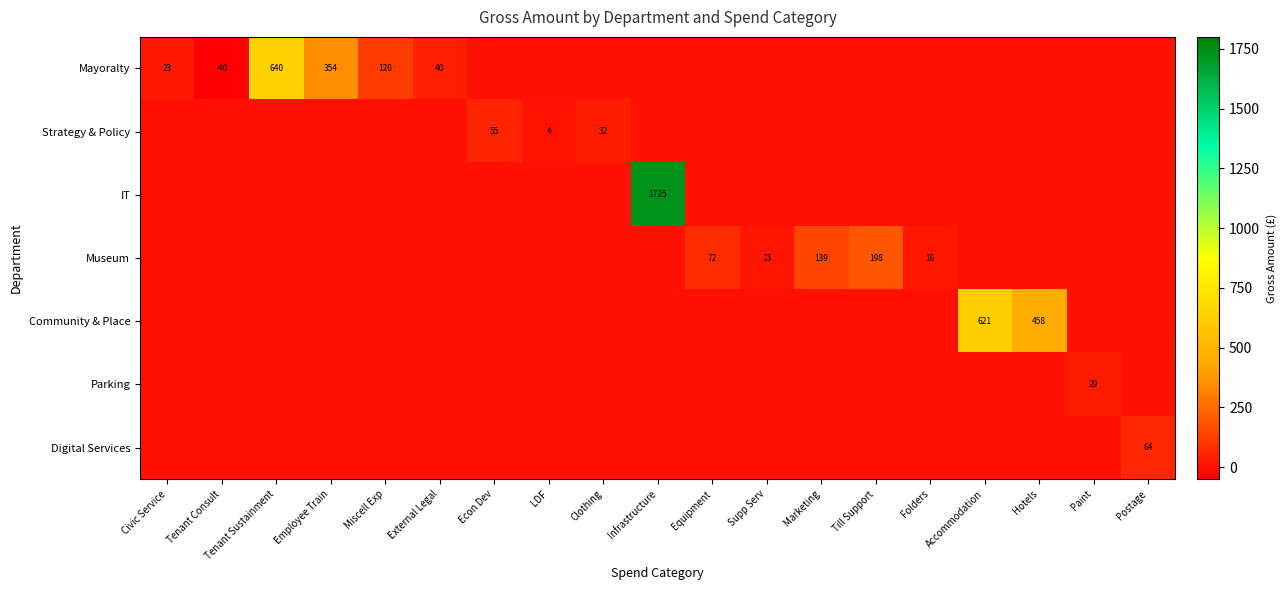

True or false: Digital Services has a value of 0.0 at Hotels.

True